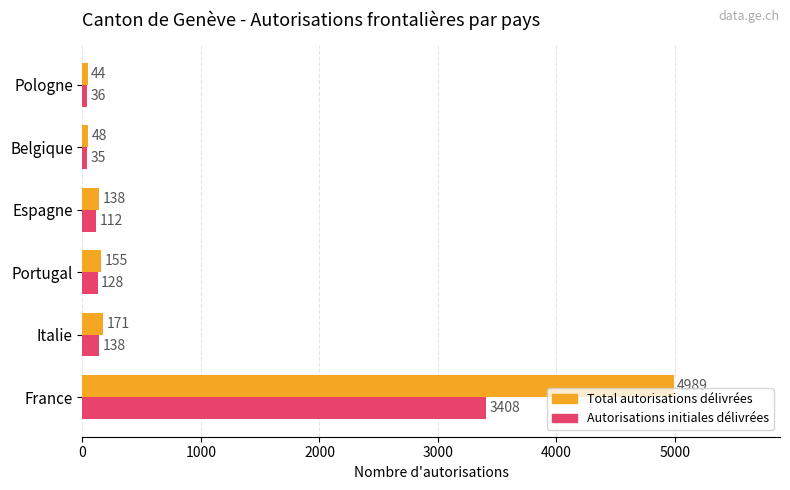

What is the difference between the maximum and second lowest values in the Autorisations initiales délivrées series?

3372